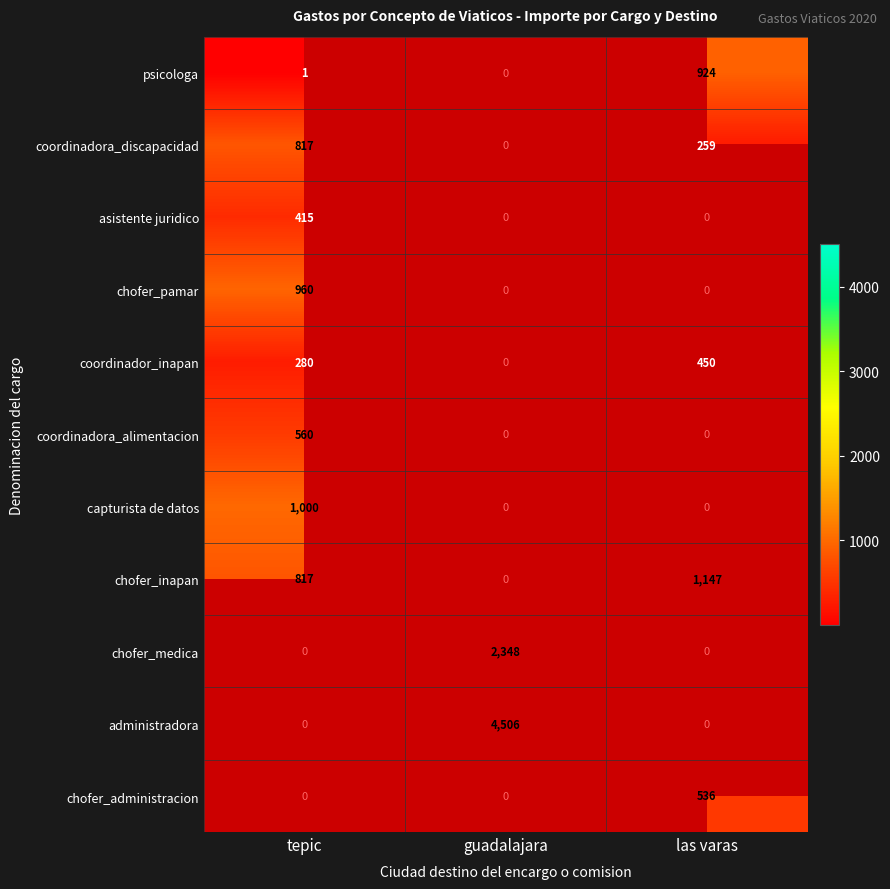

How many series are shown in this chart?

11